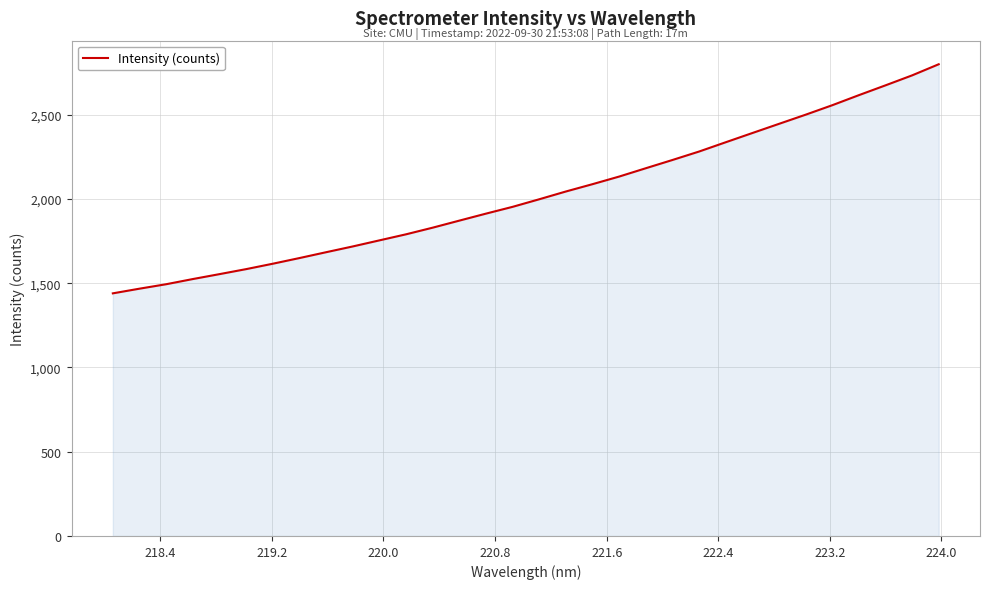

How many series are shown in this chart?

1